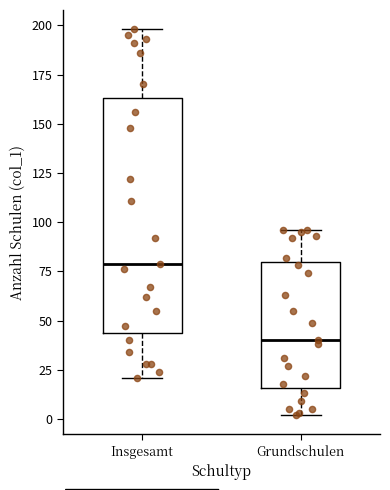

Reading left to right, read every box against the y-axis: the position of its median line, the range the box covers, and the ends of its whiskers. The values are not printed on the chart, so give them approximately, as read against the axis.

Insgesamt: median 80, box 45 to 165, whiskers 20 to 200
Grundschulen: median 40, box 15 to 80, whiskers 0 to 95